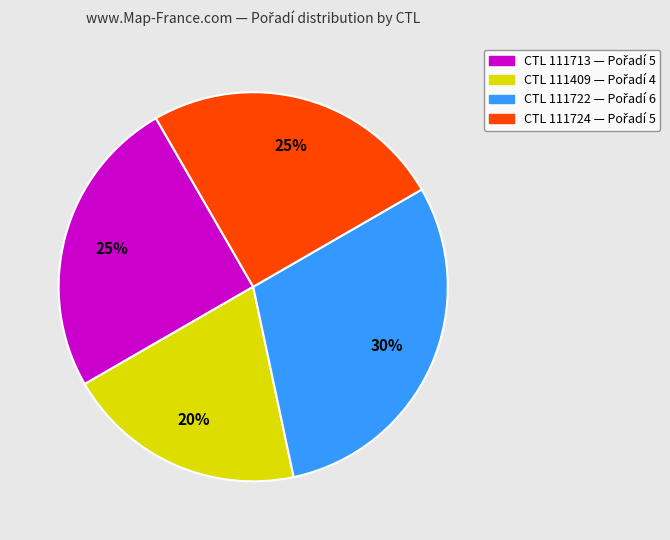

To the nearest percent, what is the average slice percentage?

25%